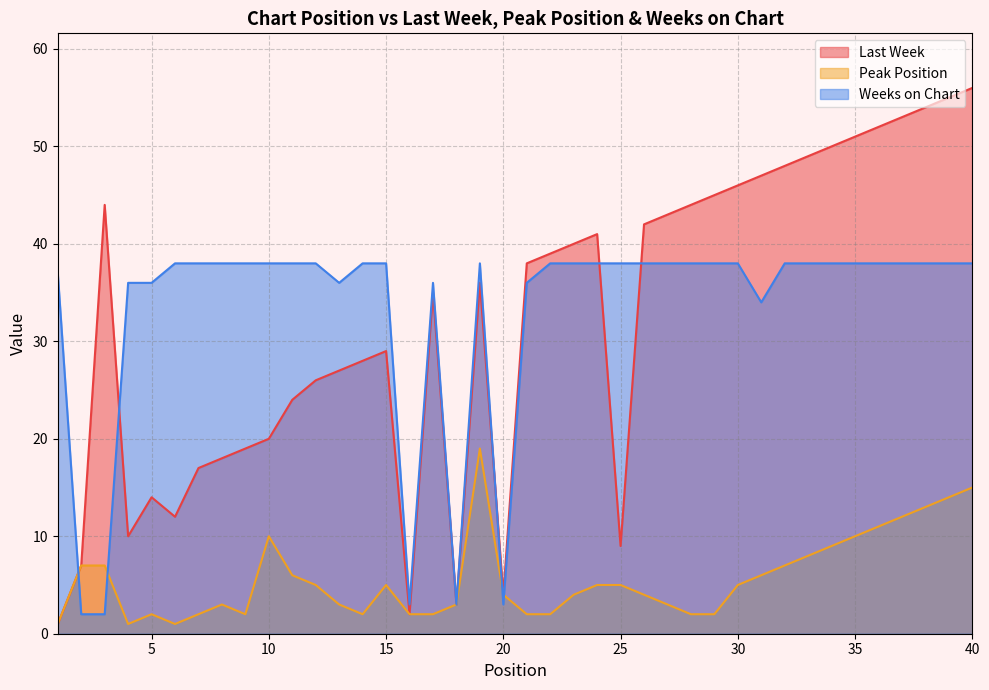

How many interior local peaks does the Weeks on Chart series have?

2